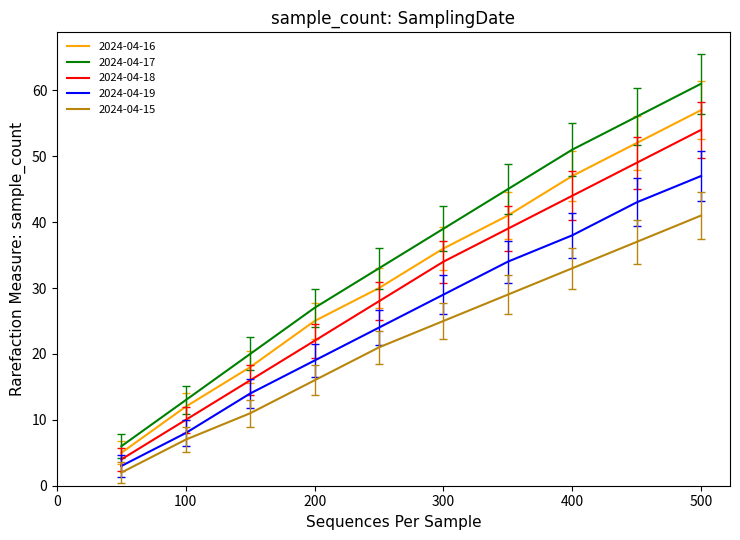

Which series has the largest total across all categories?

2024-04-17